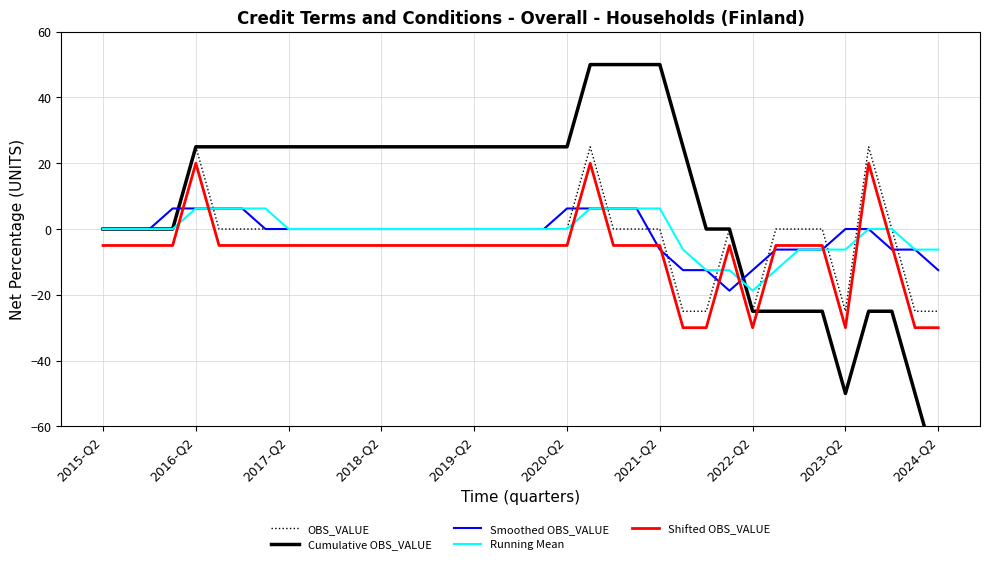

What is the average value of the OBS_VALUE series?

-2.0